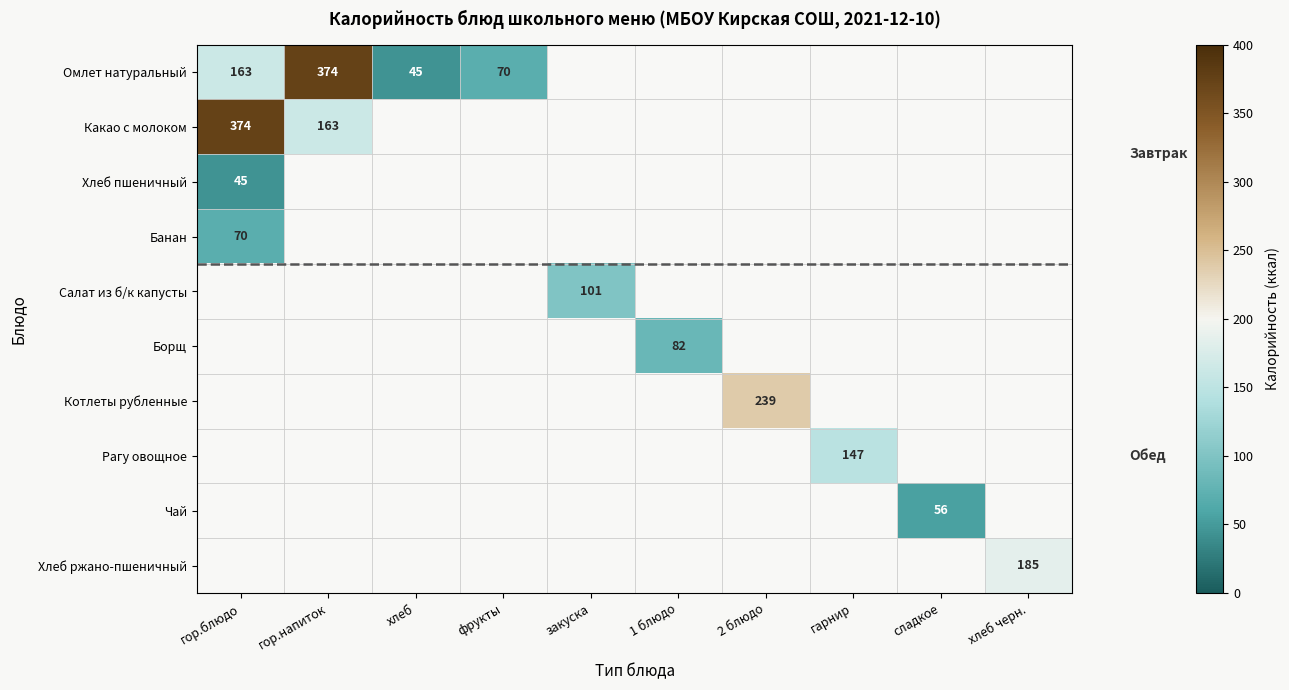

What is the minimum value shown in the chart?

45.0